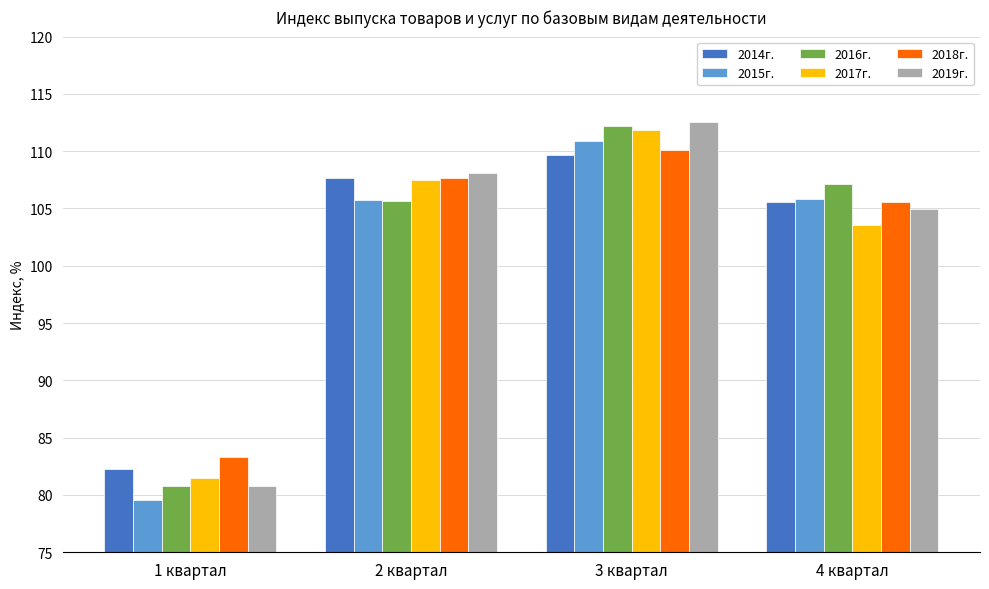

What is the label of the 3rd bar from the right?

2 квартал